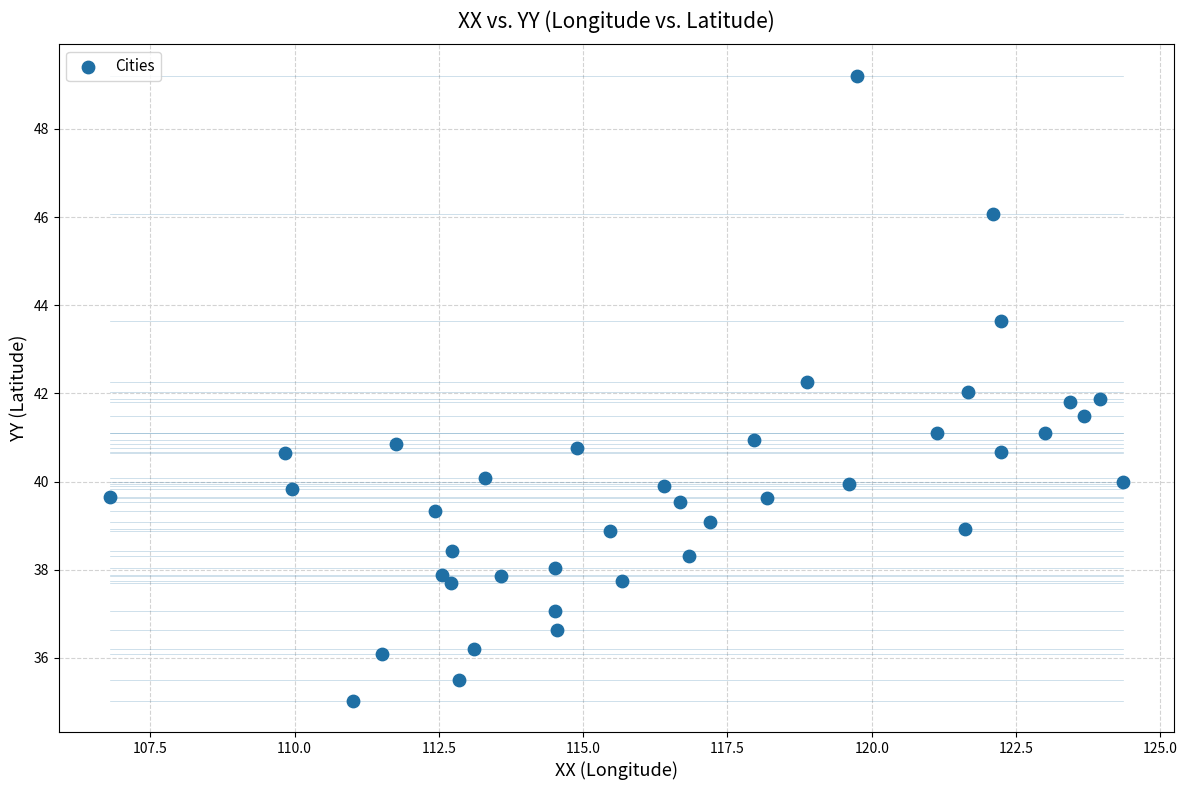

What is the range of Y values (max minus min)?

14.2